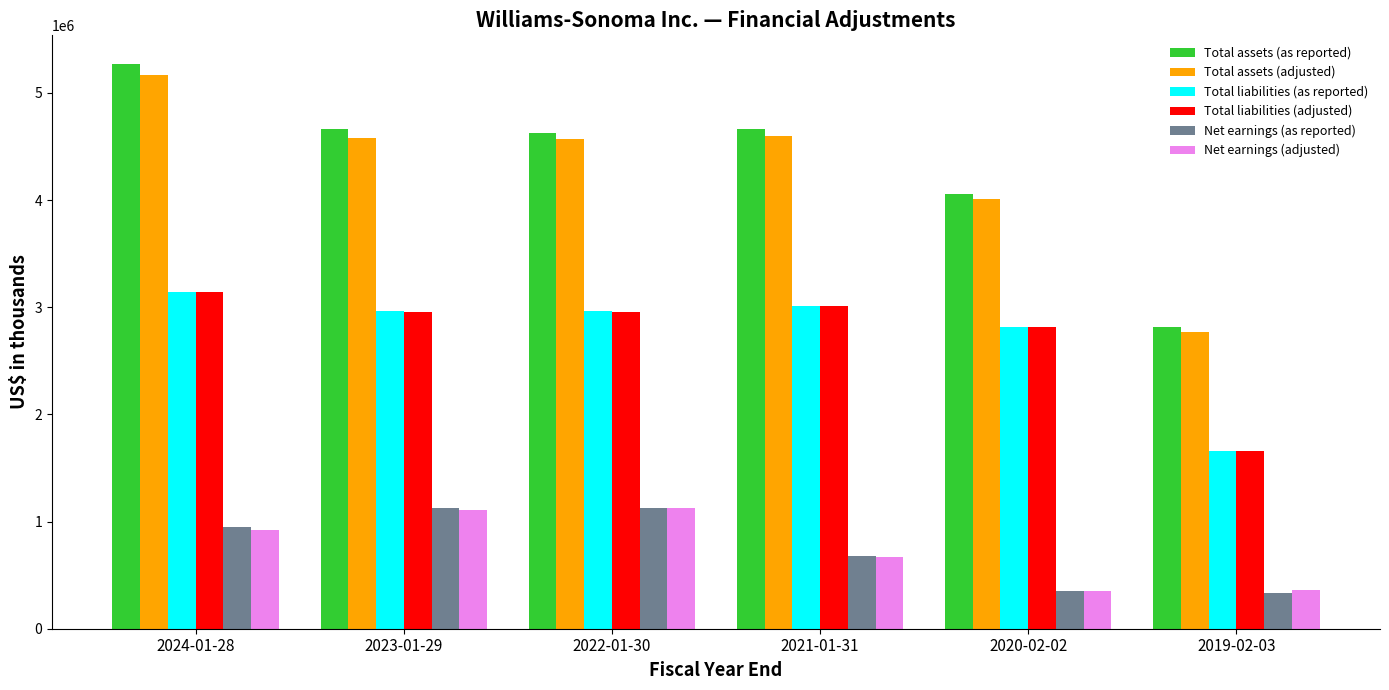

How many bars are there in each group?

6